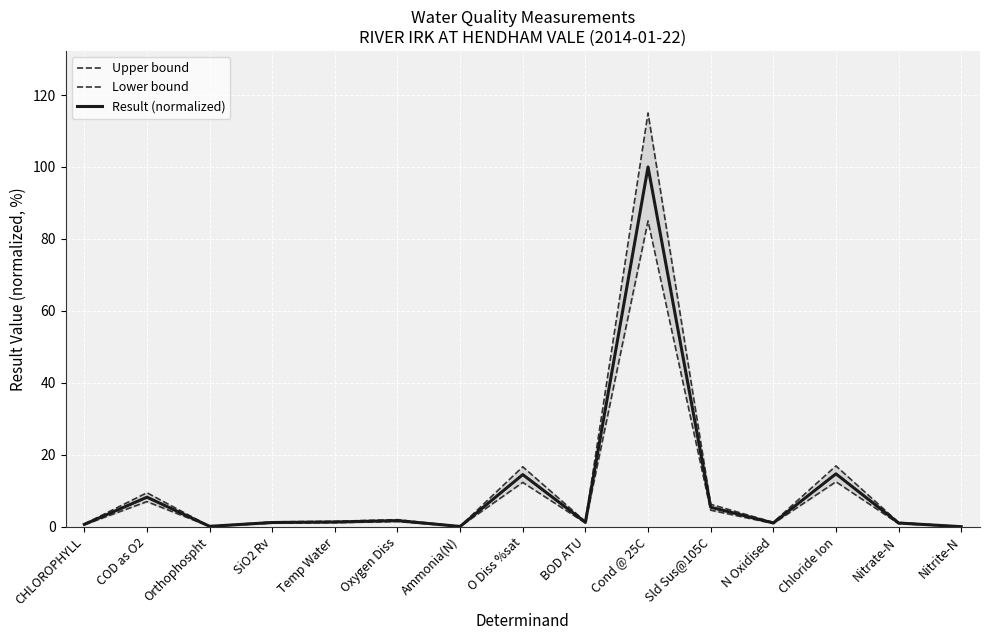

The Result (normalized) series shows 0.0 at Nitrite-N. True or false?

True